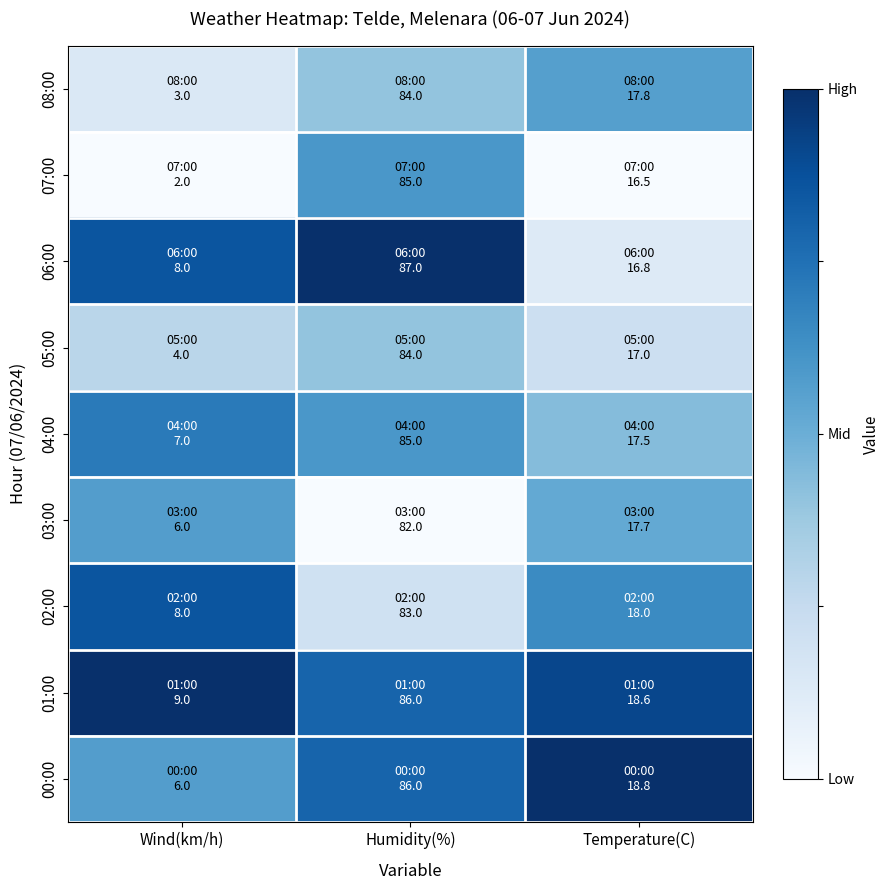

Reading left to right, list all the values displayed in this chart.

08:00: Wind(km/h)=0.1	Humidity(%)=0.4	Temperature(C)=0.6
07:00: Wind(km/h)=0.0	Humidity(%)=0.6	Temperature(C)=0.0
06:00: Wind(km/h)=0.9	Humidity(%)=1.0	Temperature(C)=0.1
05:00: Wind(km/h)=0.3	Humidity(%)=0.4	Temperature(C)=0.2
04:00: Wind(km/h)=0.7	Humidity(%)=0.6	Temperature(C)=0.4
03:00: Wind(km/h)=0.6	Humidity(%)=0.0	Temperature(C)=0.5
02:00: Wind(km/h)=0.9	Humidity(%)=0.2	Temperature(C)=0.7
01:00: Wind(km/h)=1.0	Humidity(%)=0.8	Temperature(C)=0.9
00:00: Wind(km/h)=0.6	Humidity(%)=0.8	Temperature(C)=1.0